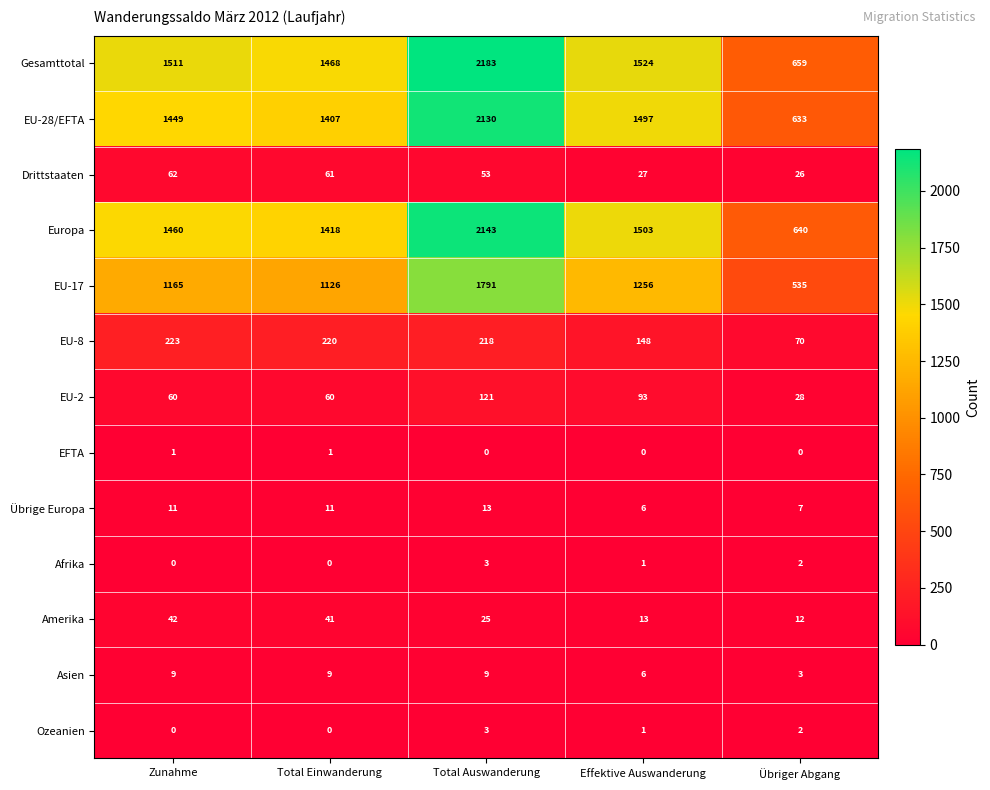

What is the maximum value shown in the chart?

2183